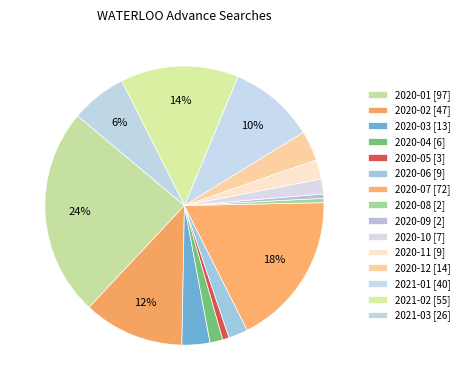

The 2020-02 slice represents 1% of the pie. True or false?

False